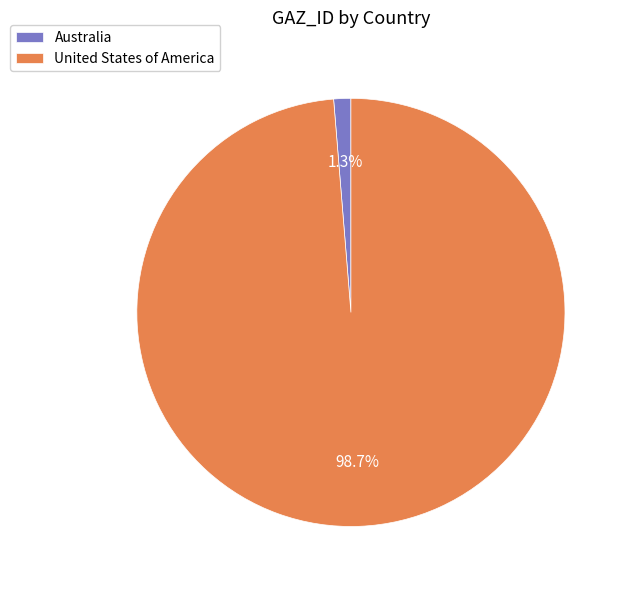

Does United States of America represent more than half of the total?

Yes